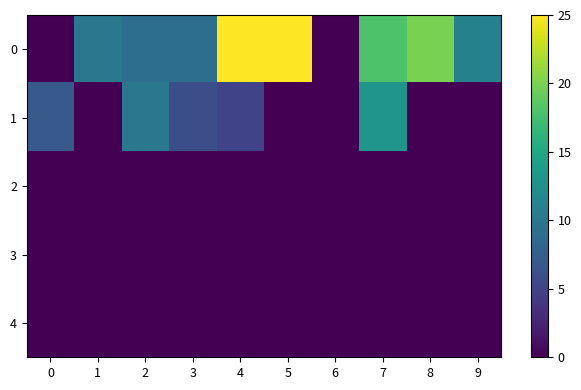

Between 5 and 7, which is larger?

5